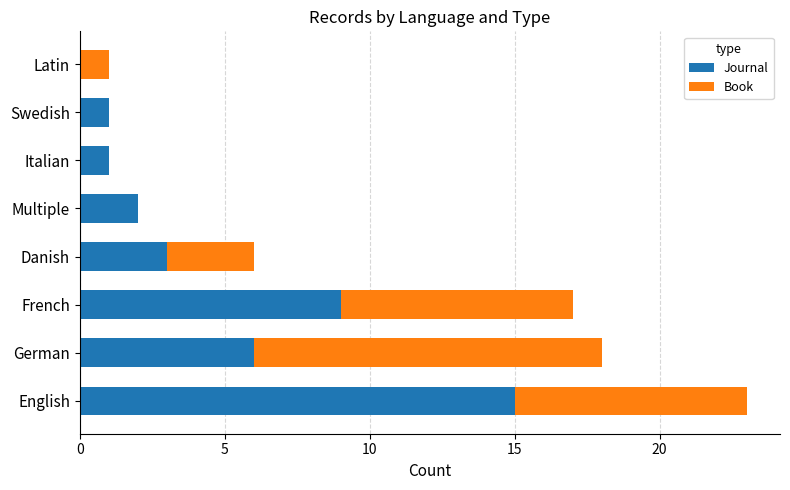

The value of Journal at Danish is 5. True or false?

False